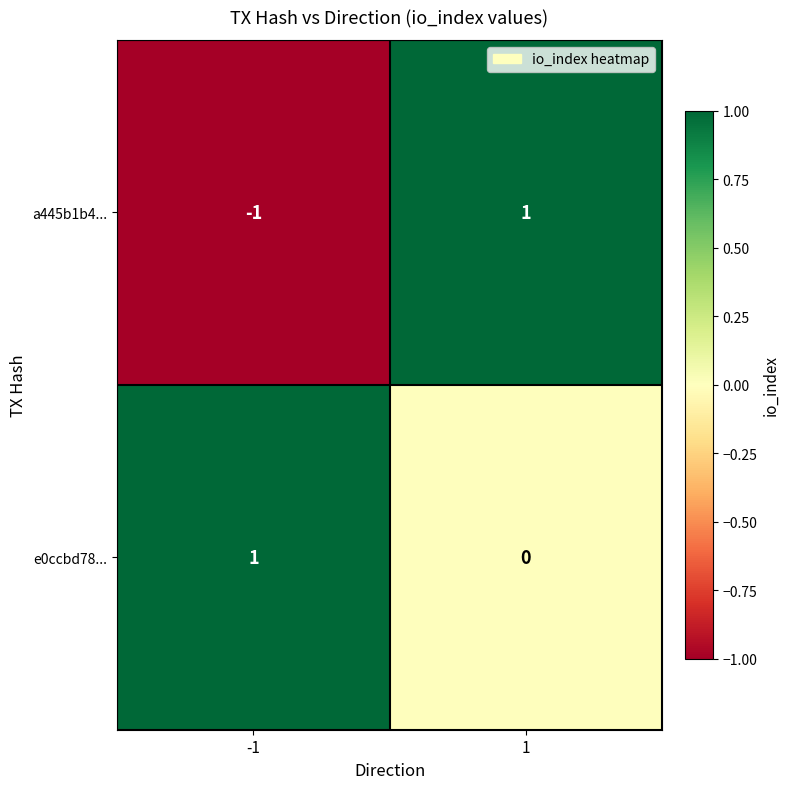

Is it true that a445b1b4... equals -1 at -1?

True